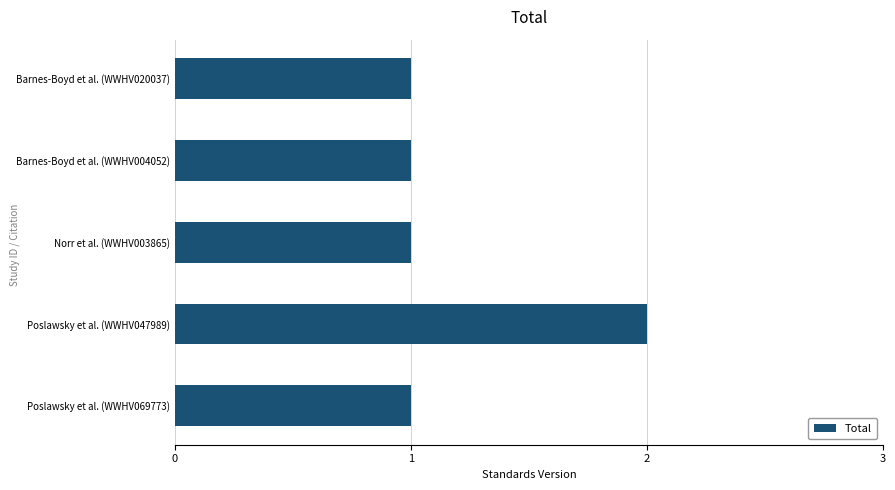

How many values are between 1 and 2?

5